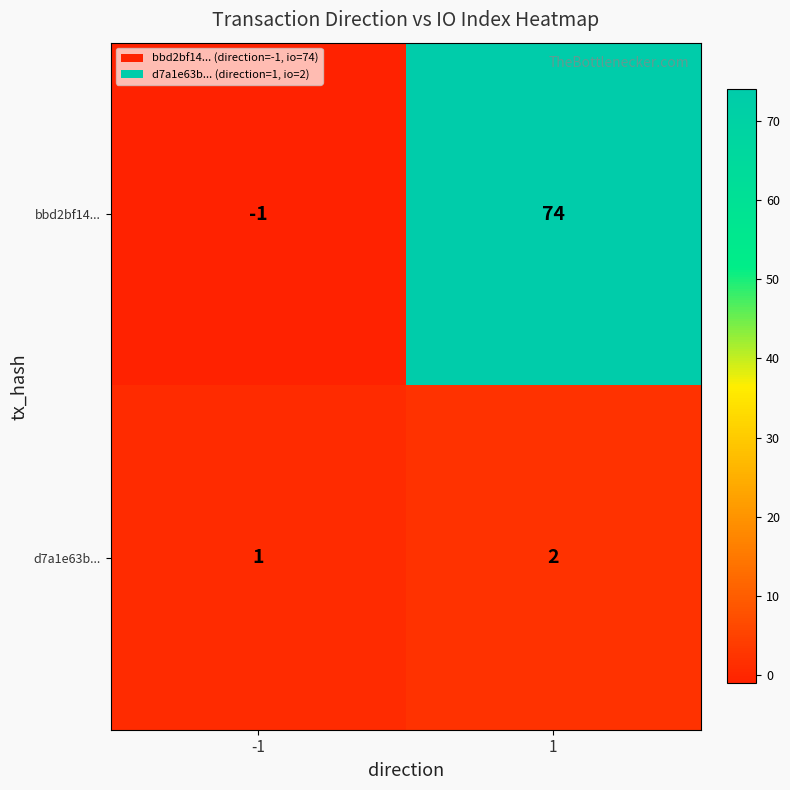

Reading right to left, list all the values displayed in this chart.

bbd2bf14...: 1=74	-1=-1
d7a1e63b...: 1=2	-1=1